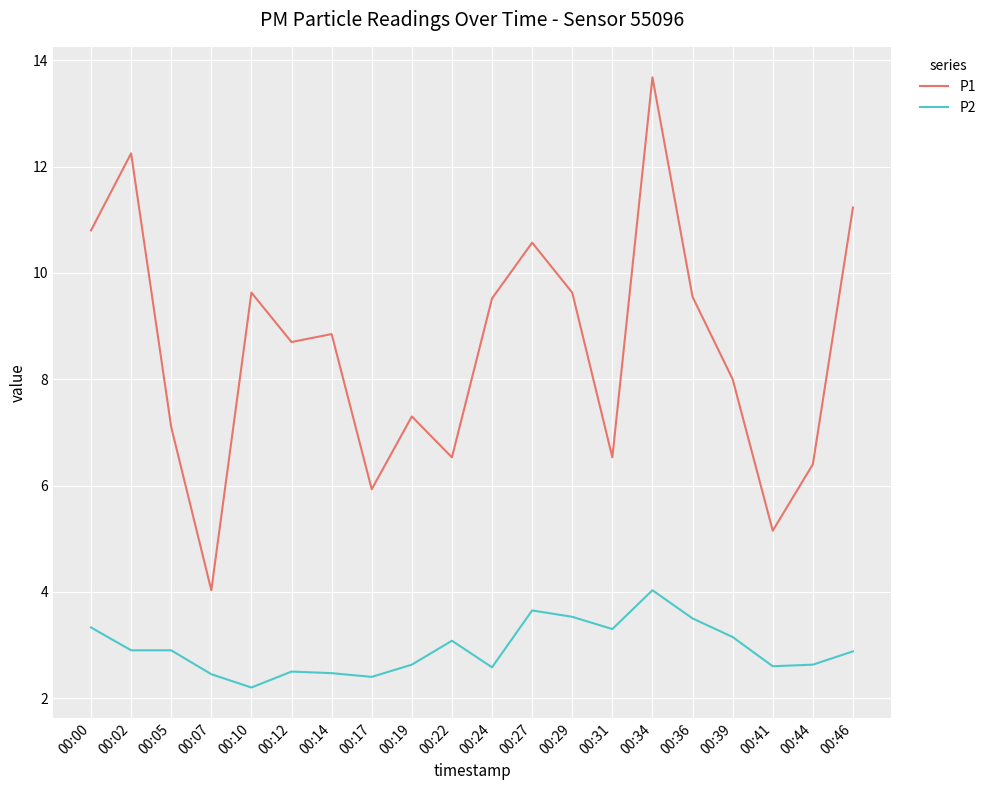

Which series has the largest total across all categories?

P1